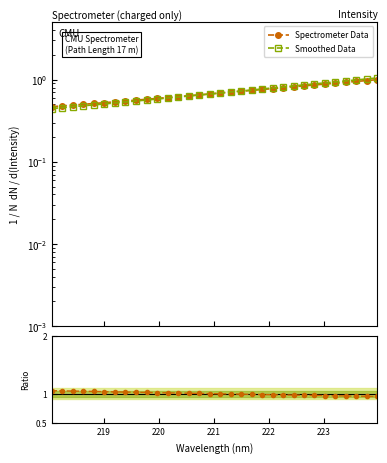

What is the value of the Ratio point at the 15th from the left?

1.0